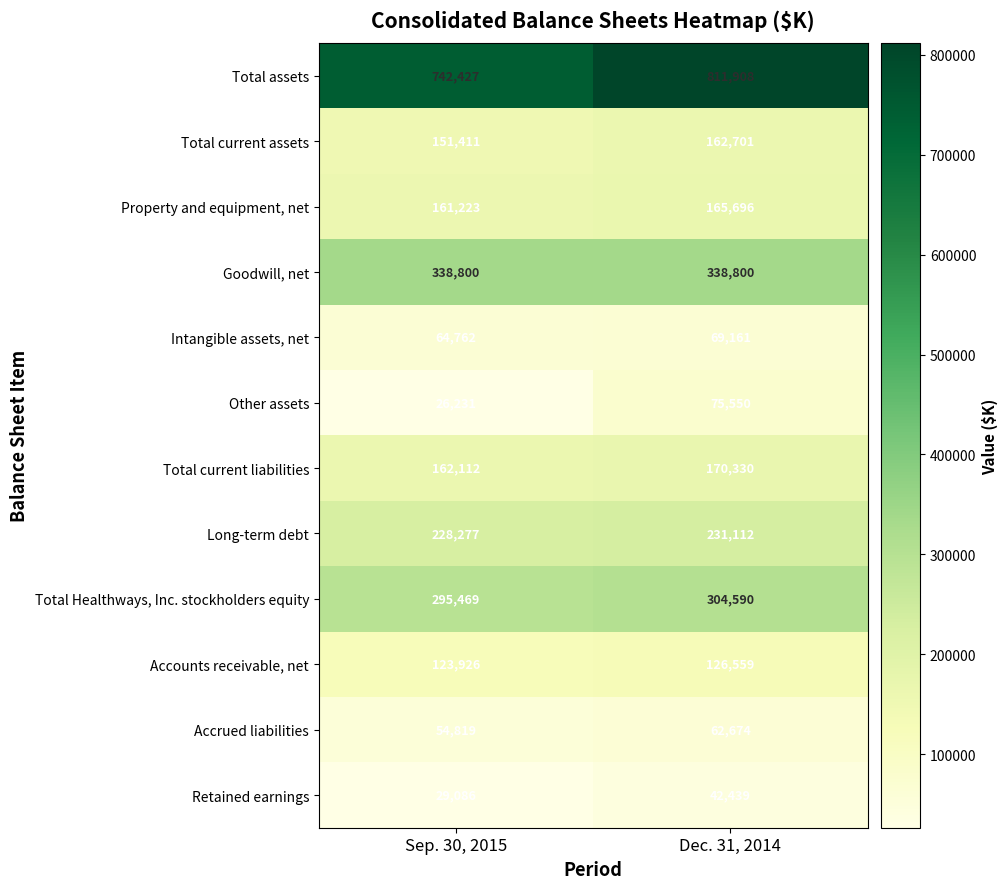

At which label is Total current assets closest to 157056?

Sep. 30, 2015